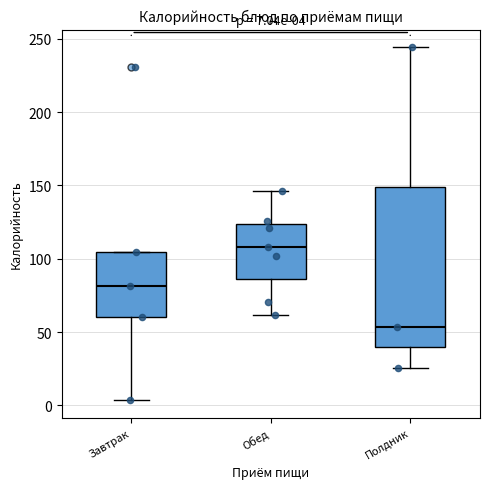

Which box is the tallest, from its lower edge to its upper edge?

Полдник